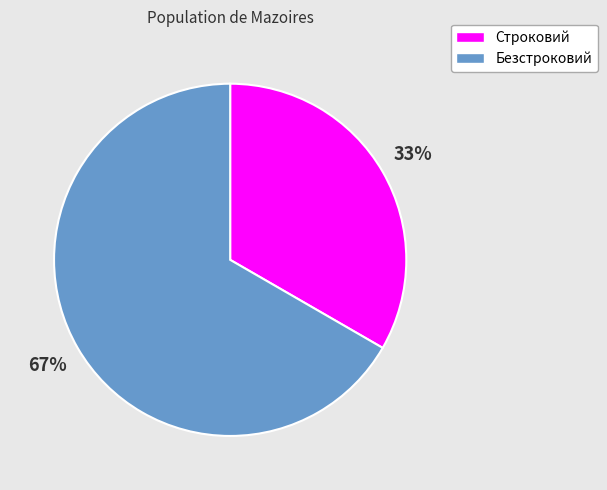

To the nearest percent, what is the average slice percentage?

50%